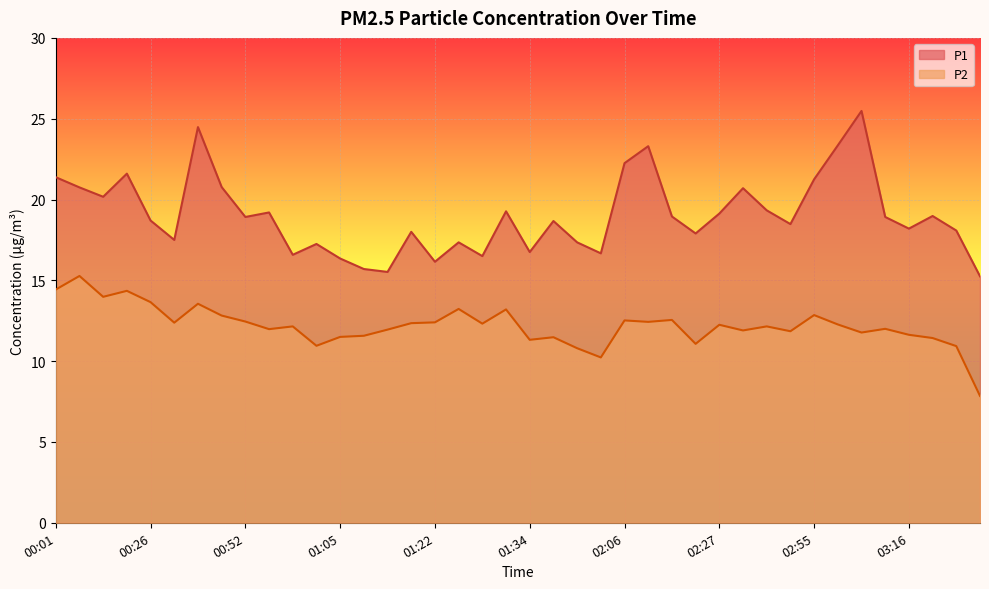

Reading right to left, what are all the values shown in this chart?

P1: 03:57=15.2	03:31=18.1	03:23=19.0	03:16=18.2	03:09=18.9	03:02=25.5	02:59=23.4	02:55=21.2	02:37=18.5	02:34=19.3	02:31=20.7	02:27=19.1	02:21=17.9	02:17=18.9	02:10=23.3	02:06=22.2	01:52=16.7	01:44=17.4	01:38=18.7	01:34=16.8	01:31=19.3	01:28=16.5	01:25=17.4	01:22=16.1	01:19=18.0	01:16=15.5	01:12=15.7	01:05=16.4	01:02=17.2	00:58=16.6	00:55=19.2	00:52=18.9	00:46=20.8	00:42=24.5	00:39=17.5	00:26=18.7	00:19=21.6	00:15=20.2	00:08=20.8	00:01=21.4
P2: 03:57=7.8	03:31=10.9	03:23=11.4	03:16=11.6	03:09=12.0	03:02=11.8	02:59=12.3	02:55=12.8	02:37=11.8	02:34=12.2	02:31=11.9	02:27=12.2	02:21=11.1	02:17=12.6	02:10=12.4	02:06=12.5	01:52=10.2	01:44=10.8	01:38=11.5	01:34=11.3	01:31=13.2	01:28=12.3	01:25=13.2	01:22=12.4	01:19=12.3	01:16=11.9	01:12=11.6	01:05=11.5	01:02=10.9	00:58=12.2	00:55=12.0	00:52=12.4	00:46=12.8	00:42=13.6	00:39=12.4	00:26=13.7	00:19=14.3	00:15=14.0	00:08=15.3	00:01=14.4